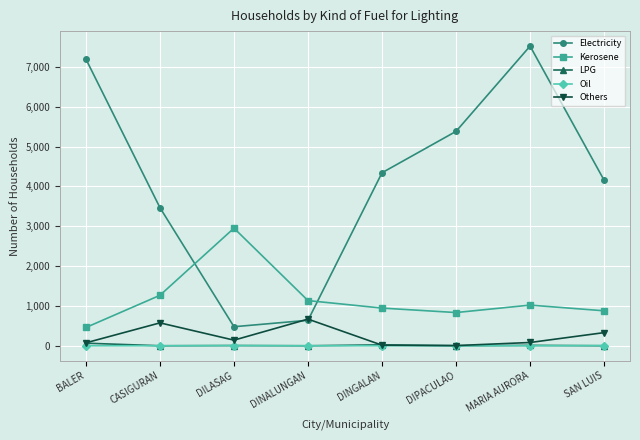

What is the sum of all LPG values?

103